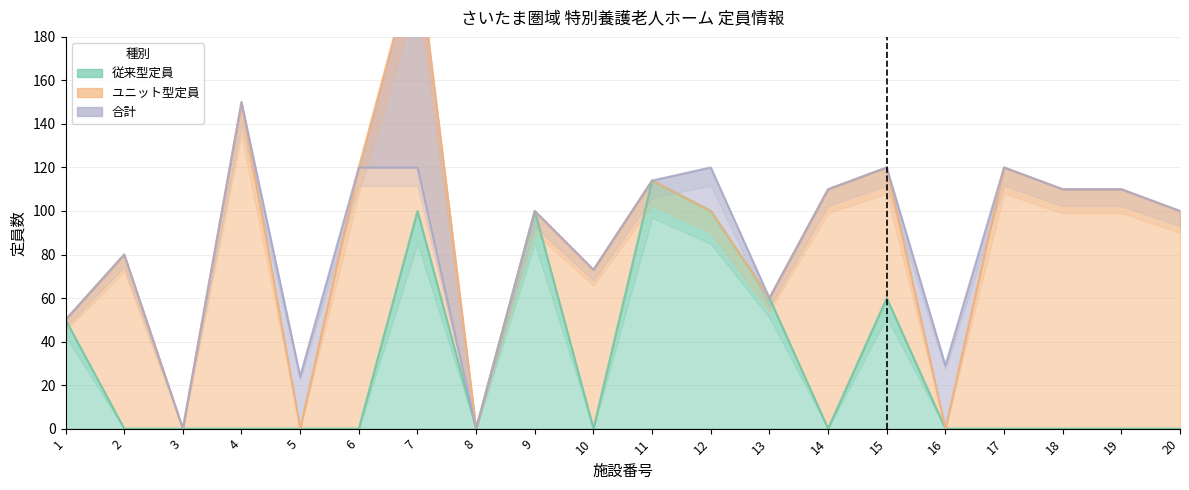

Which series has the largest total across all categories?

合計